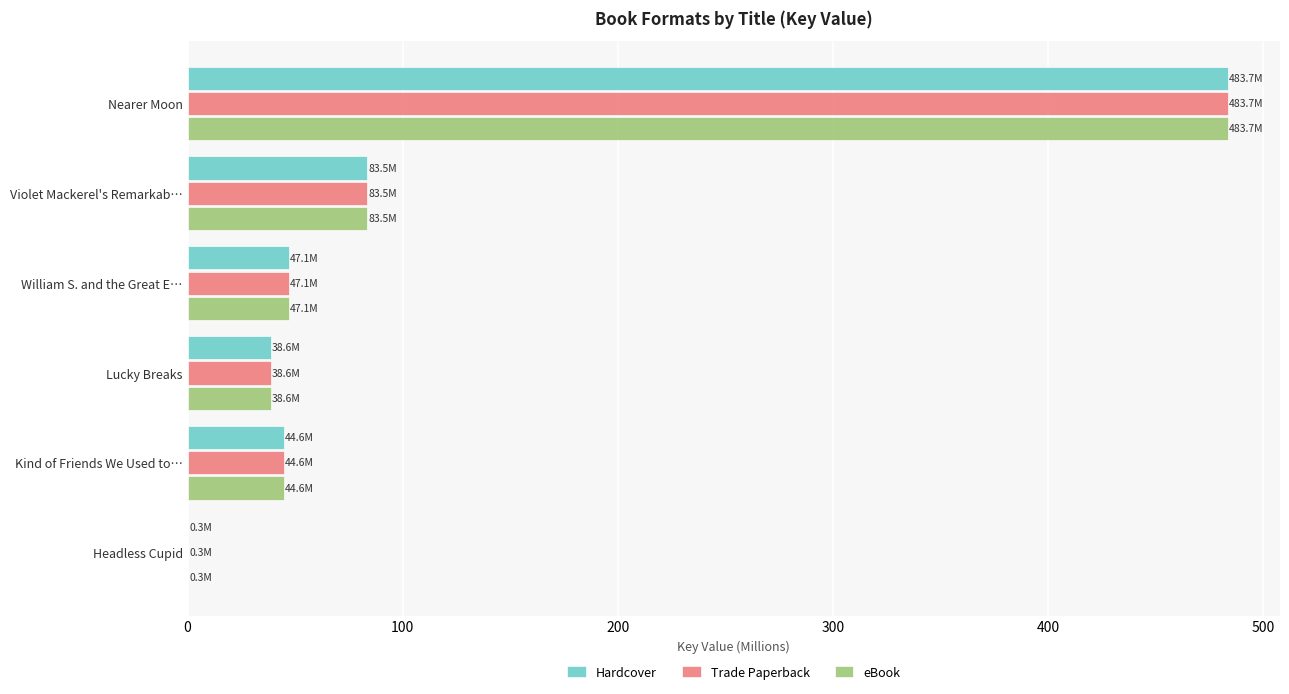

Where is eBook nearest to the value 242?

Violet Mackerel's Remarkab…